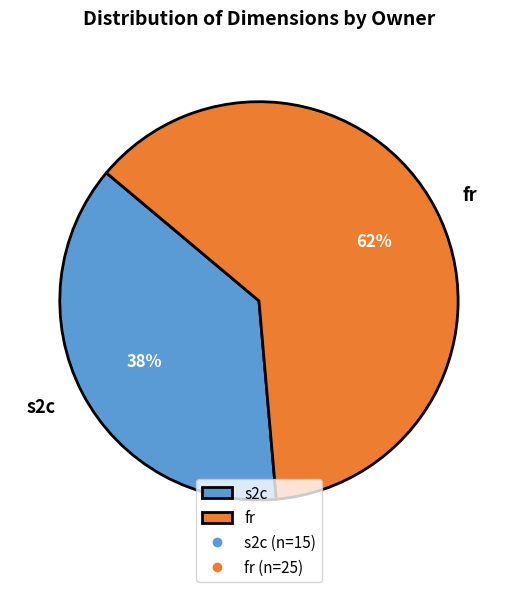

Is it true that fr is 70% of the pie?

False